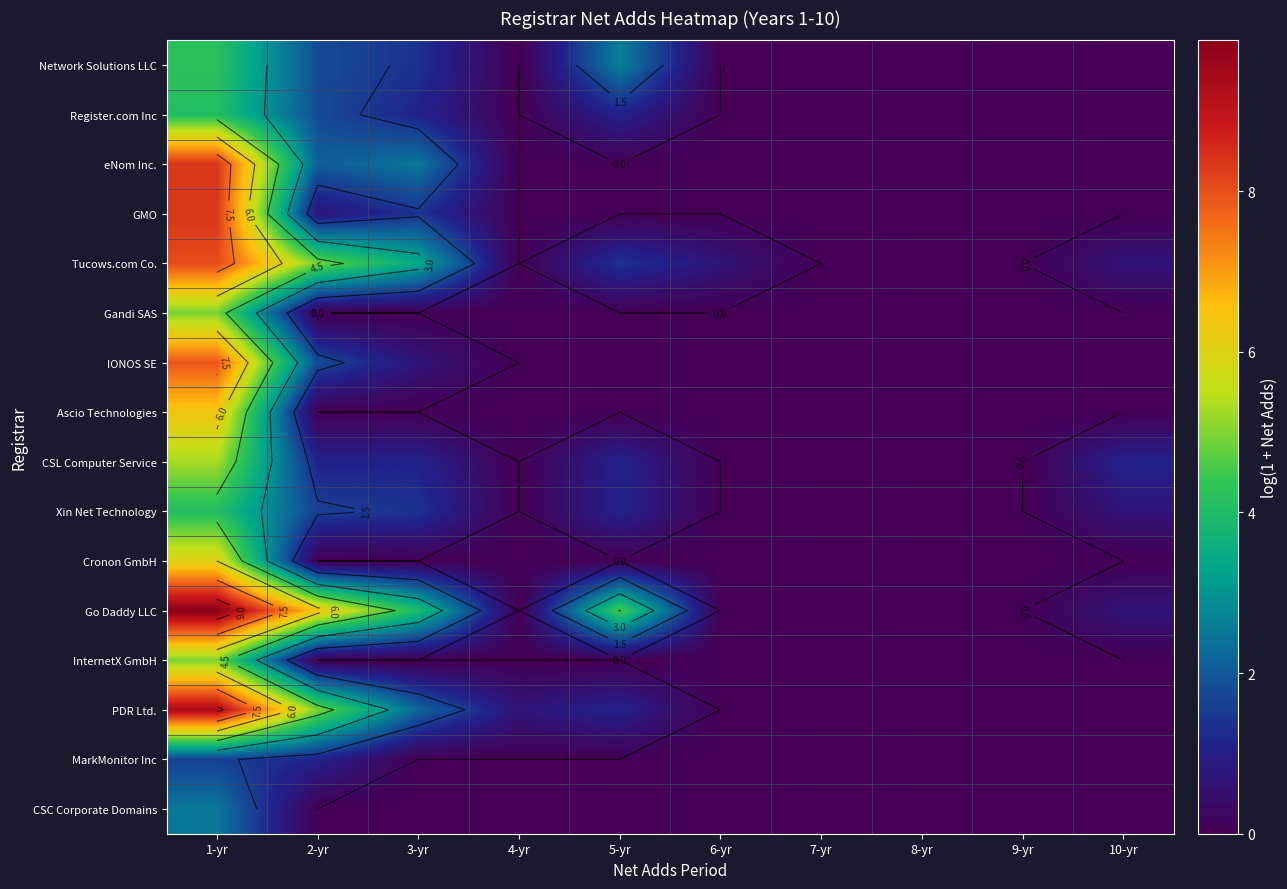

At how many categories does at least one series exceed 3?

4